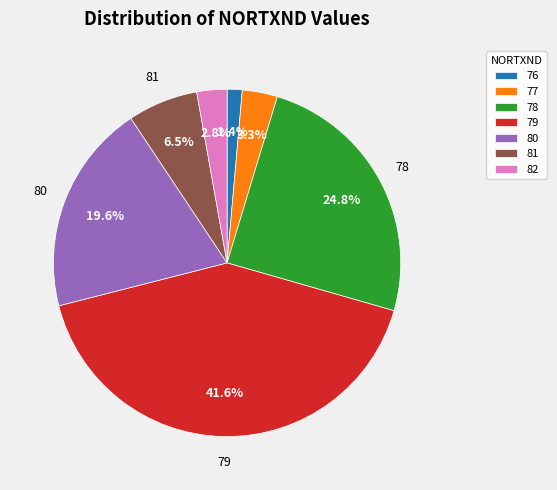

Do 77 and 80 together represent more than half of the pie?

No